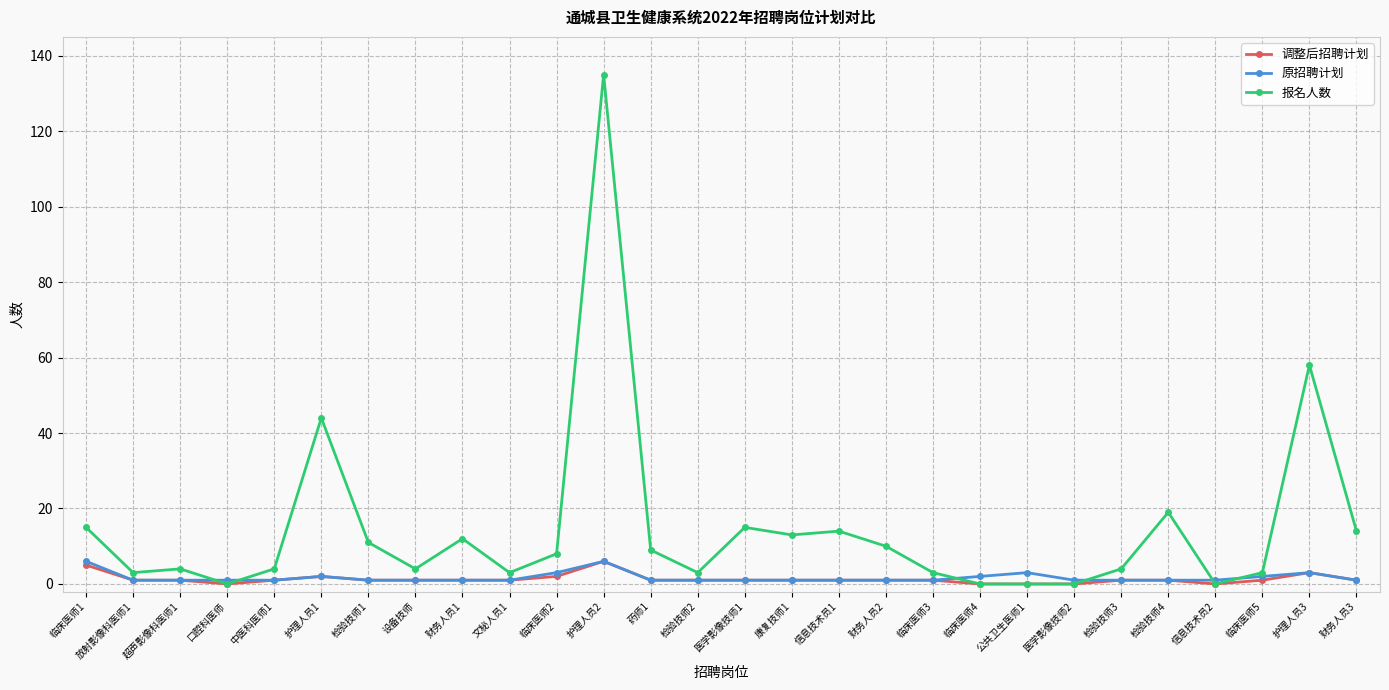

Between 中医科医师1 and 信息技术员1, which series saw the biggest shift?

报名人数